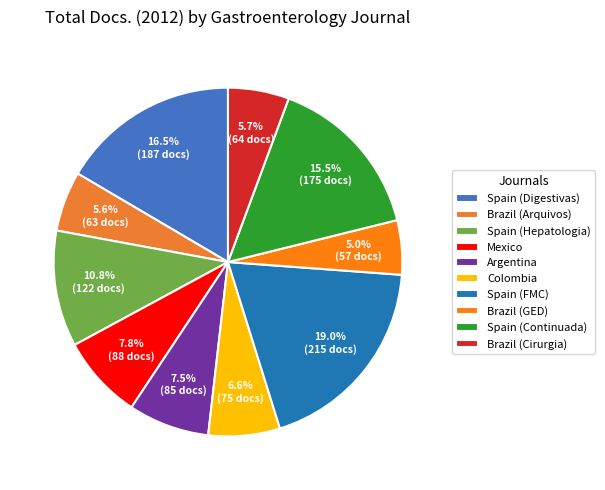

What is the largest slice in the pie chart?

Spain (FMC)